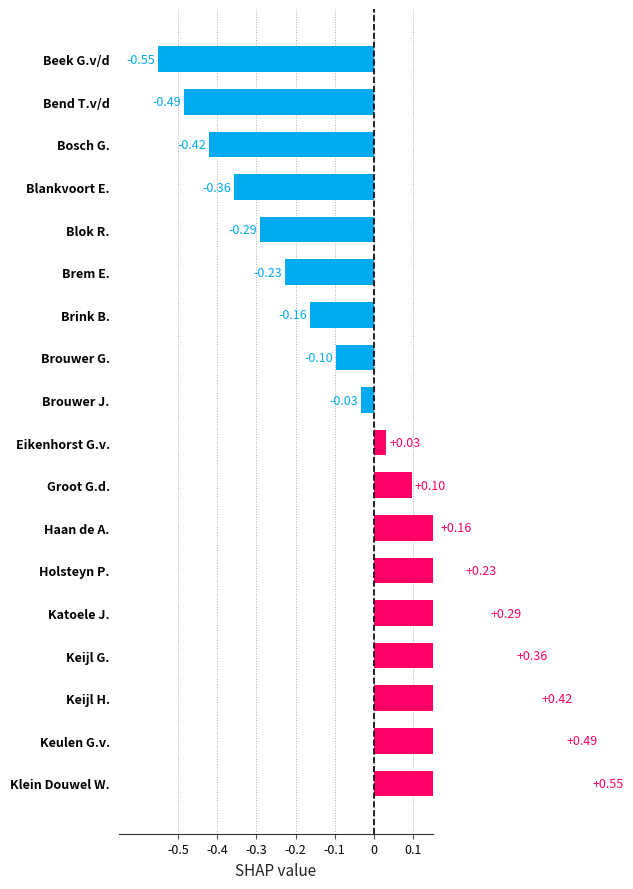

What is the difference between the maximum and minimum values?

1.1